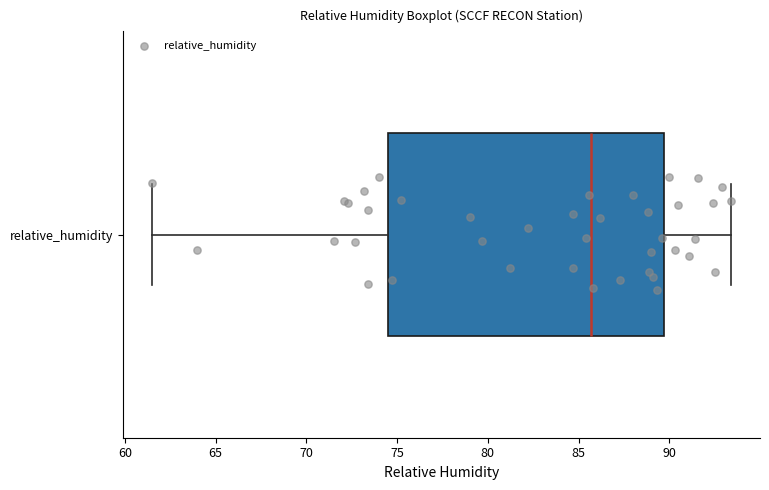

Transcribe this box plot: give where the median line is, the range the box spans, and where the two whiskers end, as read against the x-axis. The values are not printed on the chart, so give them approximately, as read against the axis.

median 85.5, box 74.5 to 89.5, whiskers 61.5 to 93.5